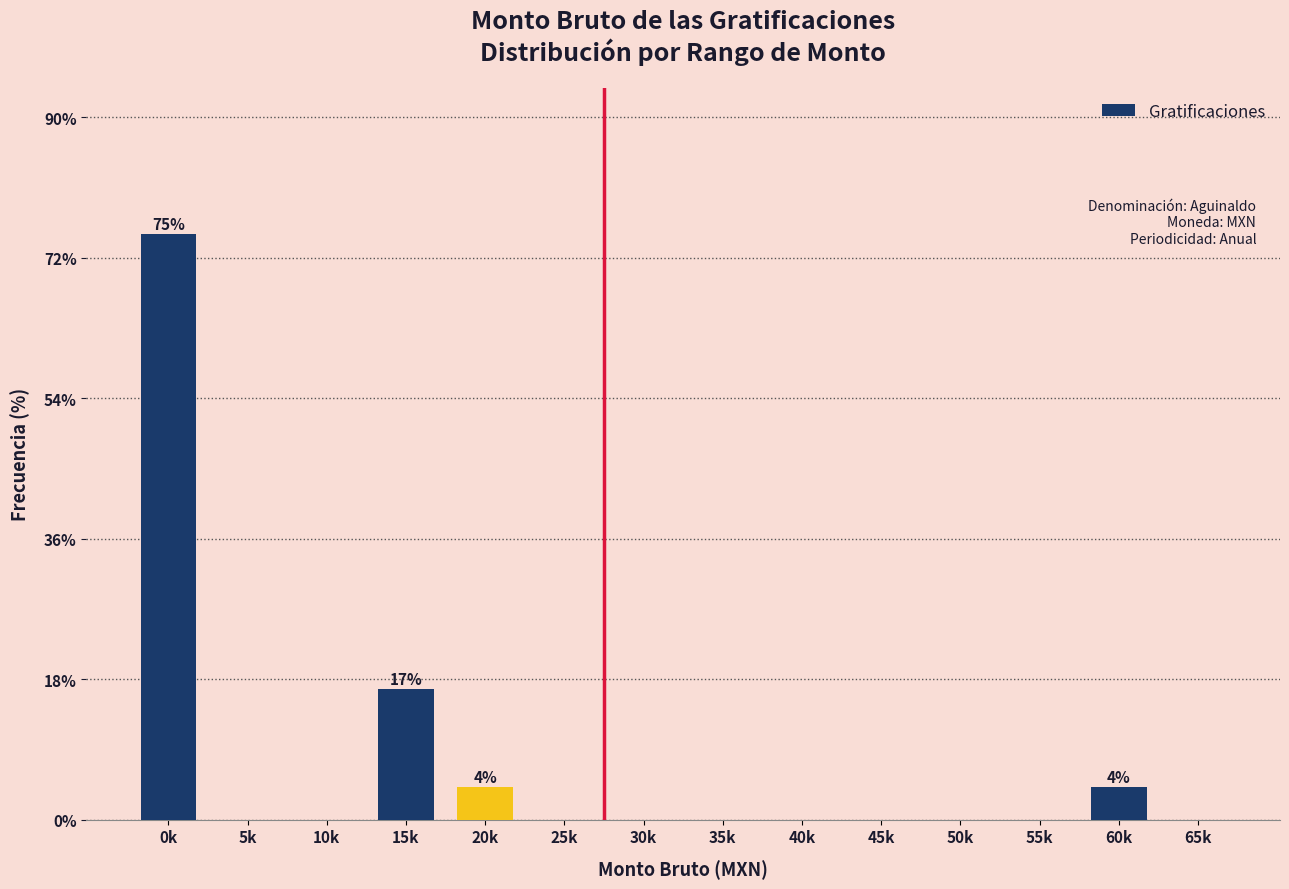

Reading left to right, extract all data points from this chart.

0k=75.0	5k=0.0	10k=0.0	15k=16.7	20k=4.2	25k=0.0	30k=0.0	35k=0.0	40k=0.0	45k=0.0	50k=0.0	55k=0.0	60k=4.2	65k=0.0